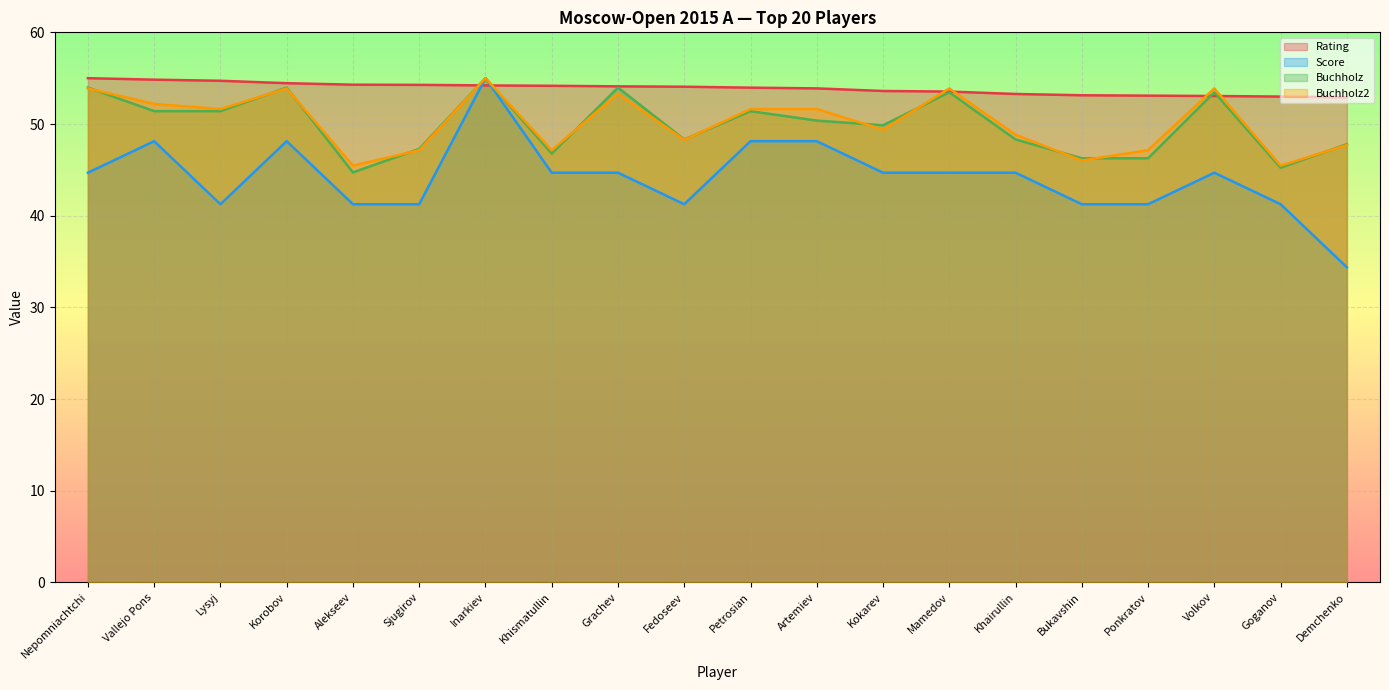

Where is the first local minimum for Score?

Lysyj